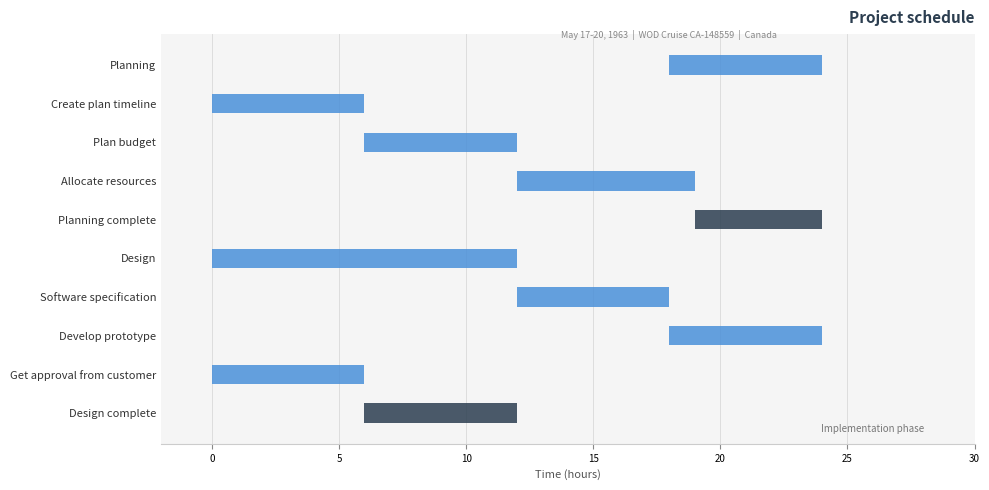

Where is the data nearest to the value 9?

2